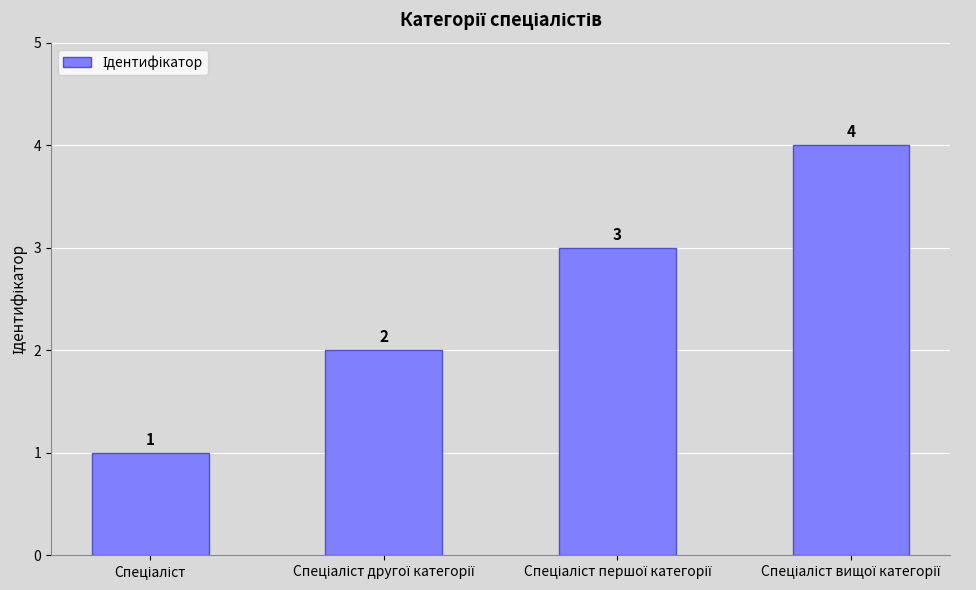

What is the maximum value shown in the chart?

4